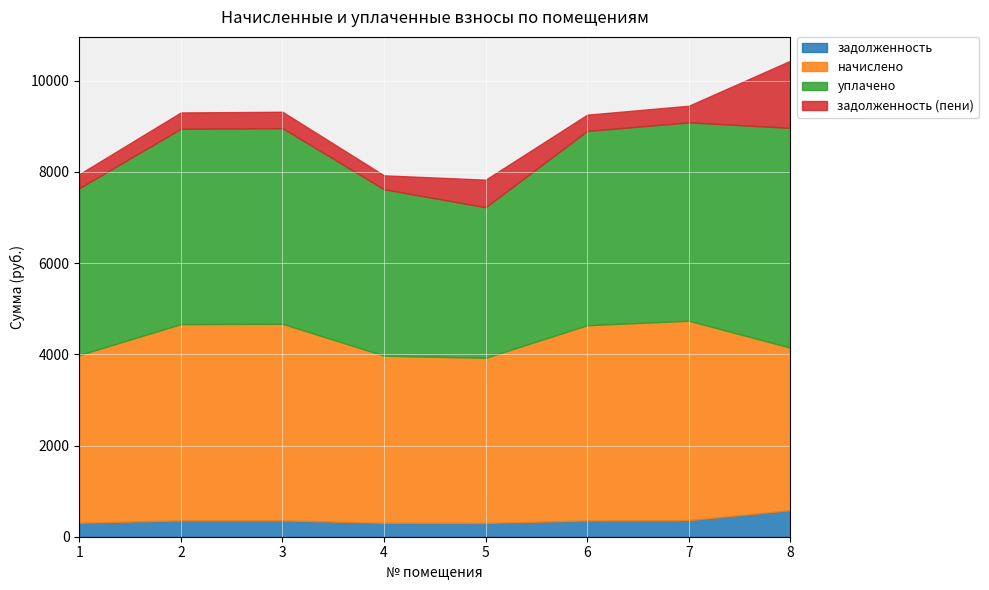

List the series in order of their peak value, highest first.

уплачено, начислено, задолженность (пени), задолженность